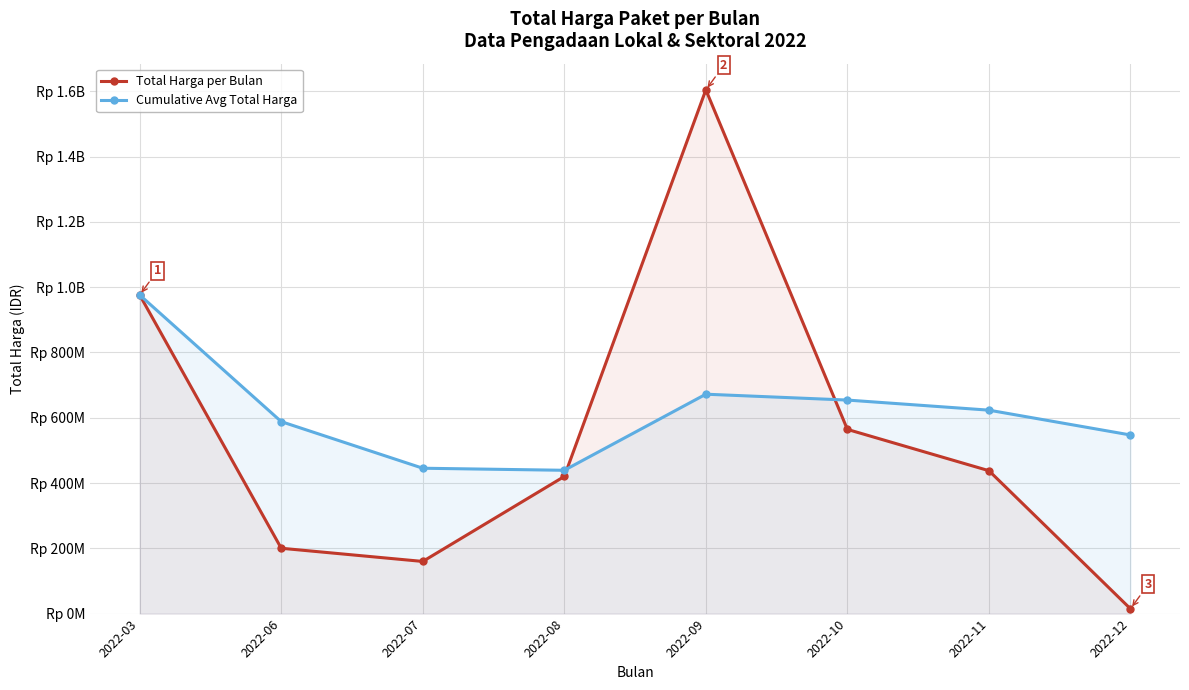

At how many categories does at least one series exceed 820575526?

2